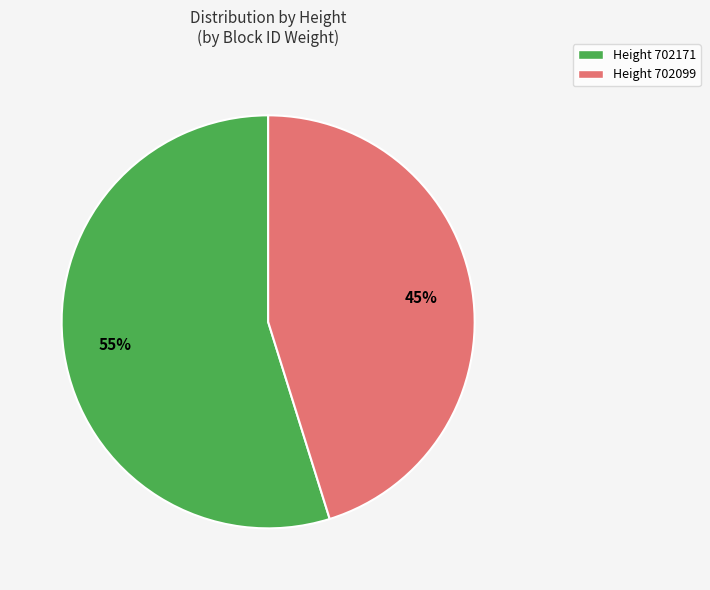

Does any single category account for the majority?

Yes